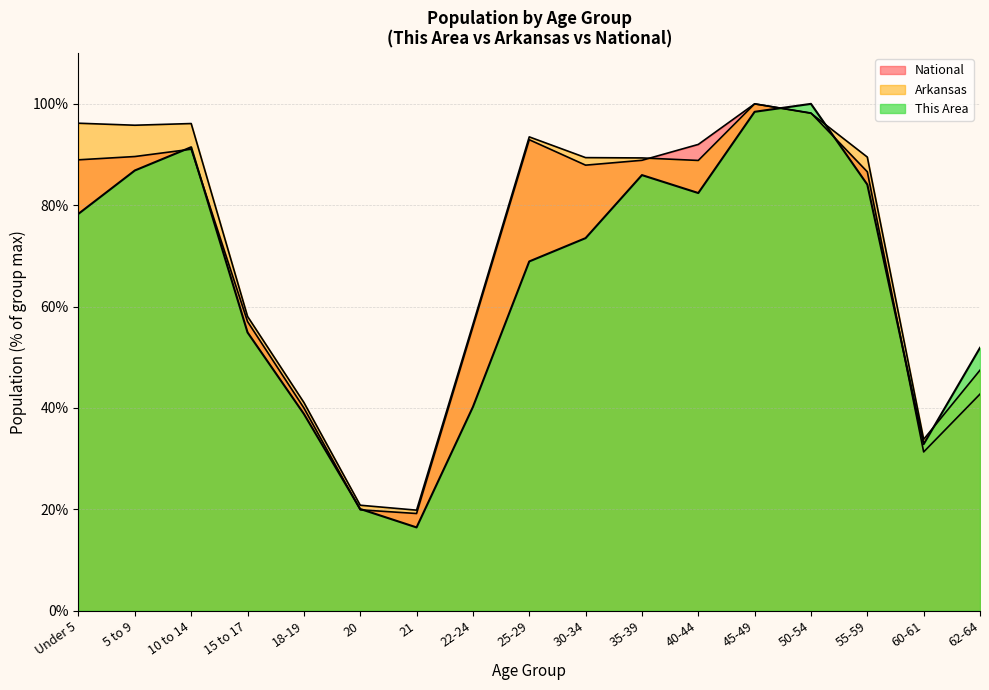

Where is the first local minimum for National?

21